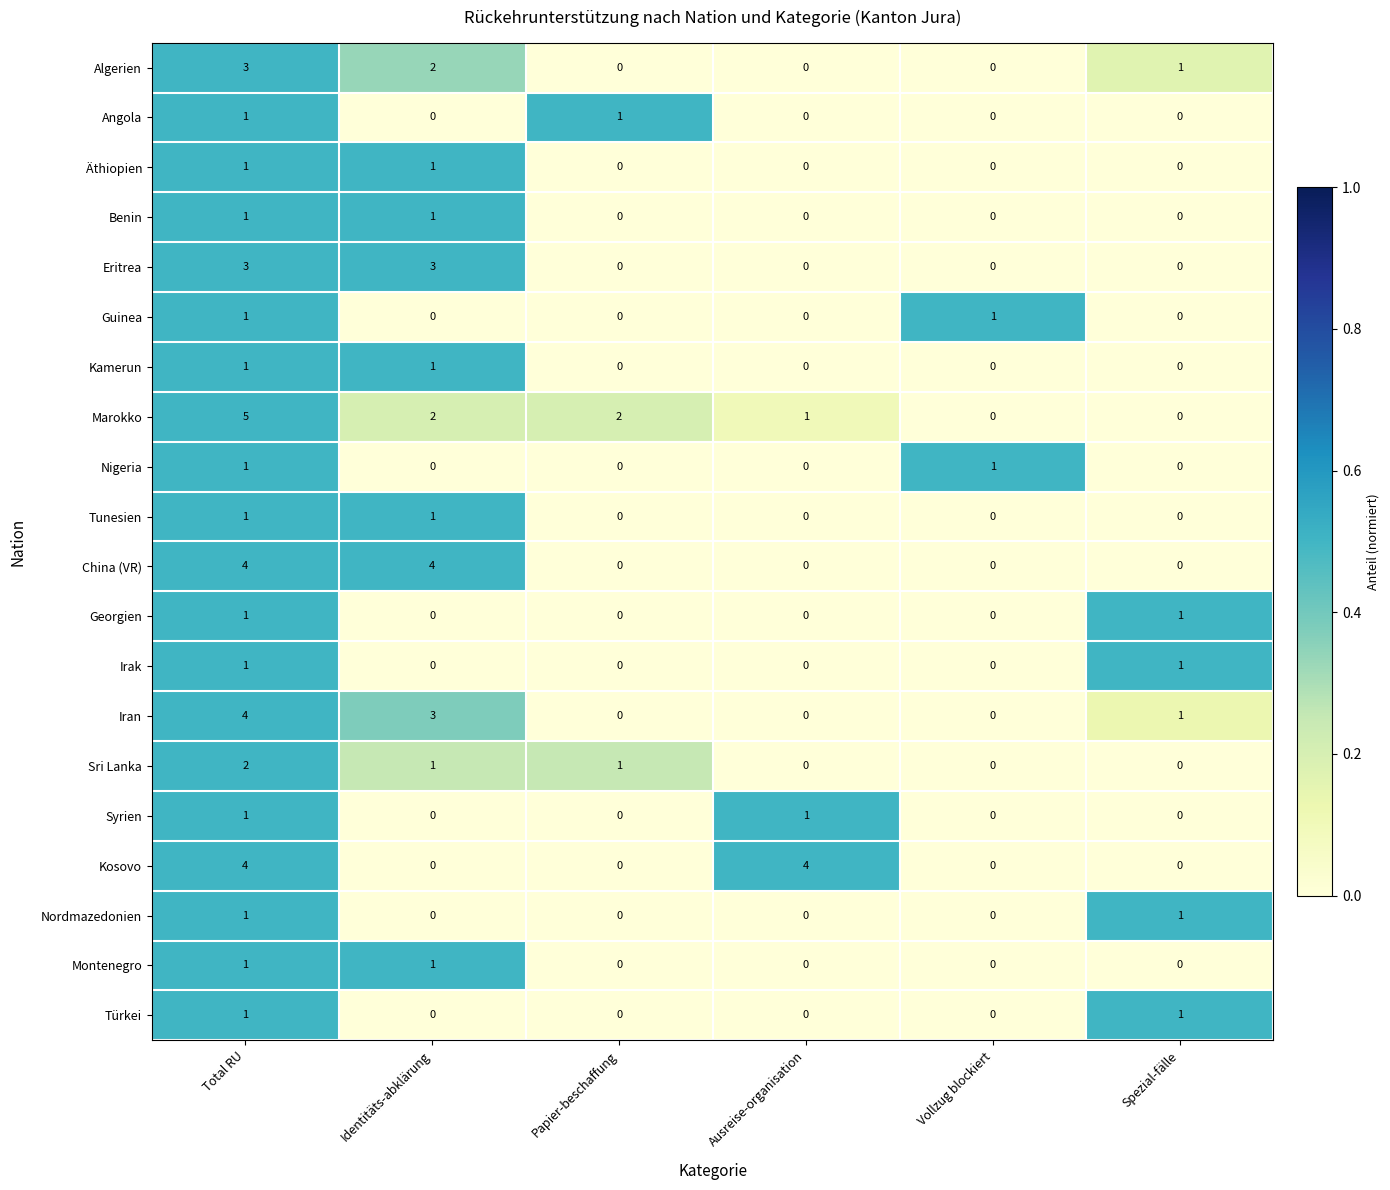

What is the total value across all series at Identitäts-abklärung?

20